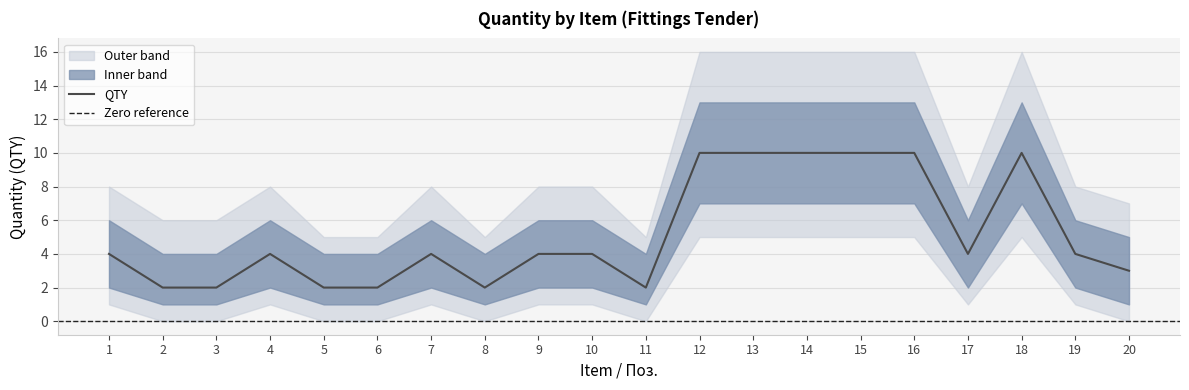

At which category is the sum across all series the highest?

12